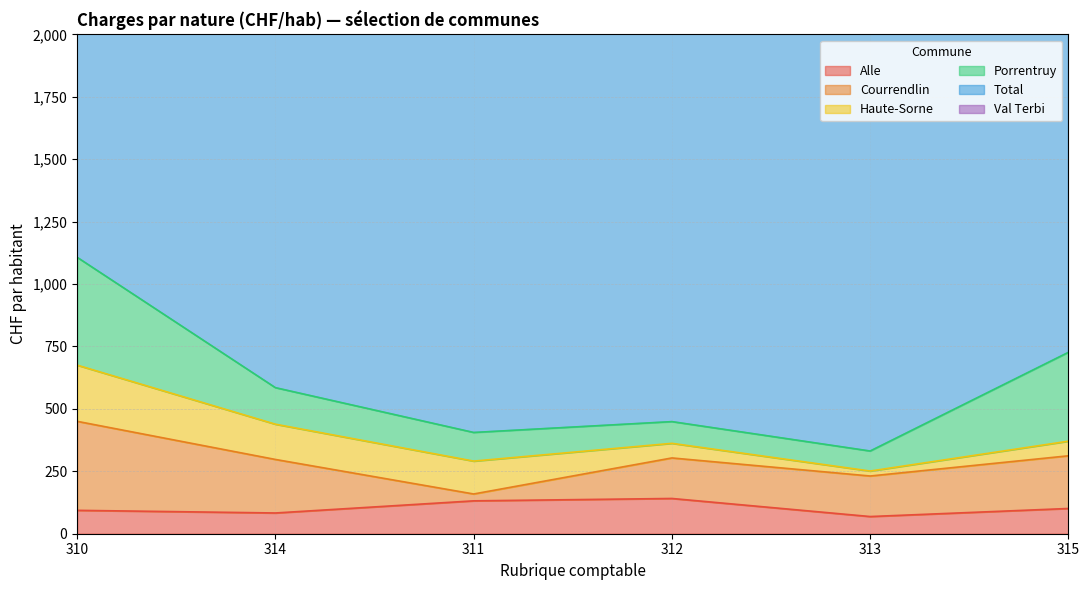

Rank the series at 314 from highest to lowest value.

Total, Courrendlin, Val Terbi, Porrentruy, Haute-Sorne, Alle